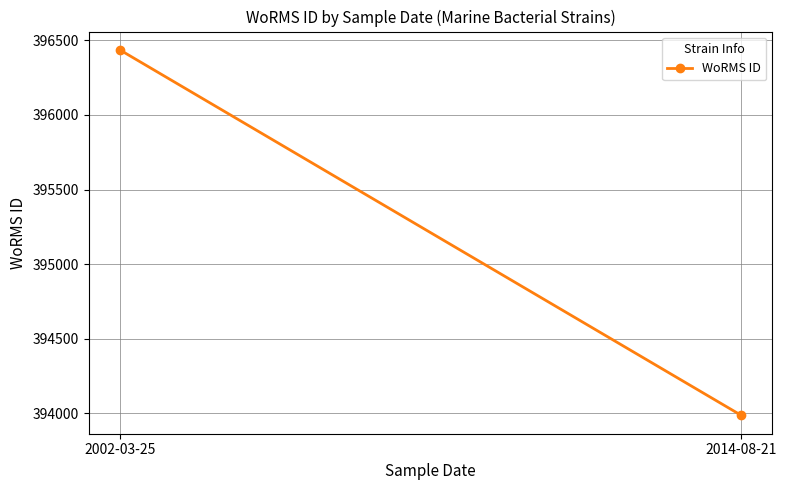

Which has a higher value, 2014-08-21 or 2002-03-25?

2002-03-25